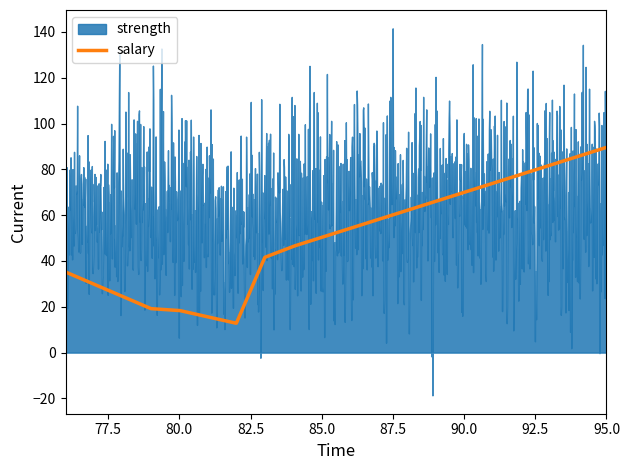

At how many categories does at least one series exceed 76?

7